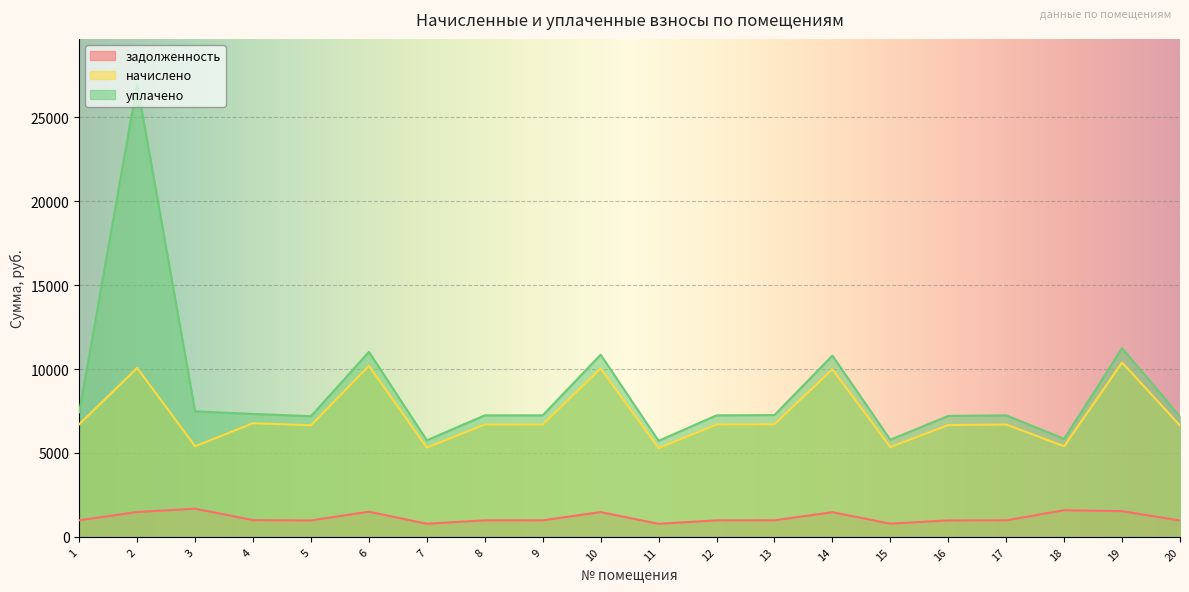

At how many categories does at least one series exceed 3675?

20